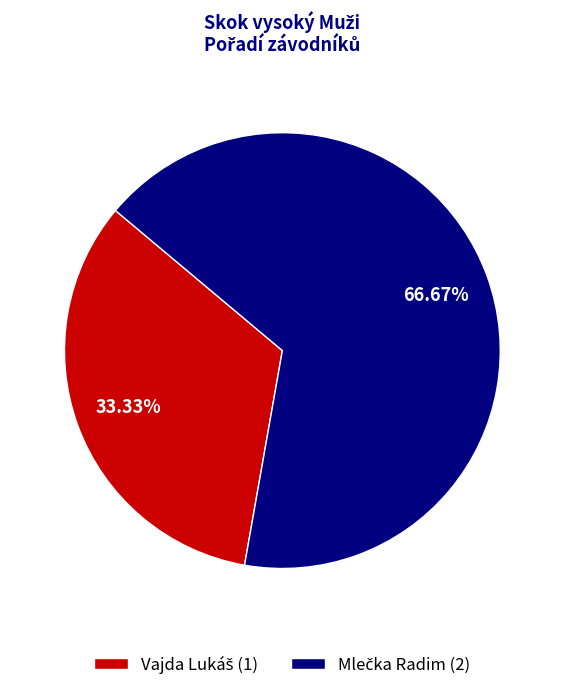

Is there any slice that represents more than half of the pie?

Yes